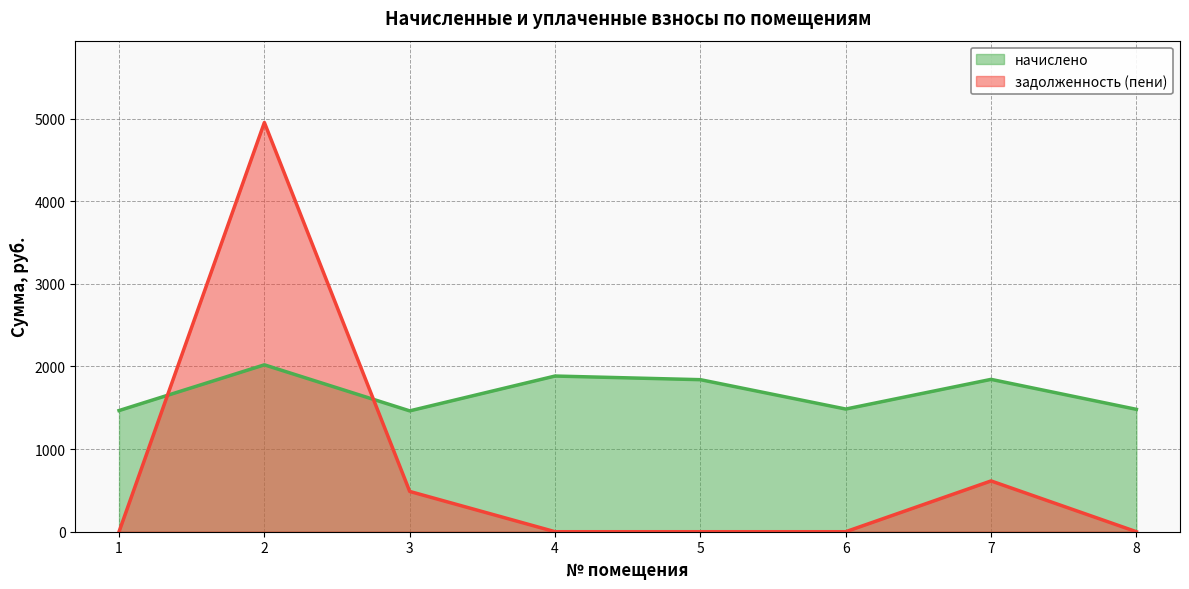

Count the number of data series in this chart.

2